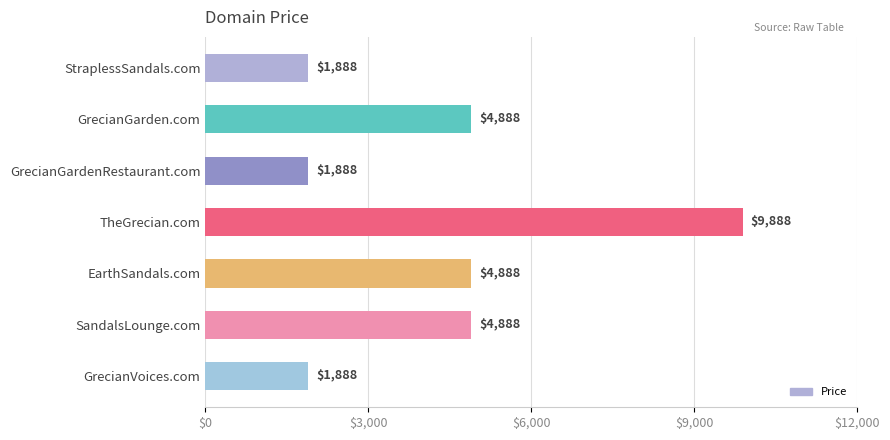

Which label corresponds to the largest value in the chart?

TheGrecian.com